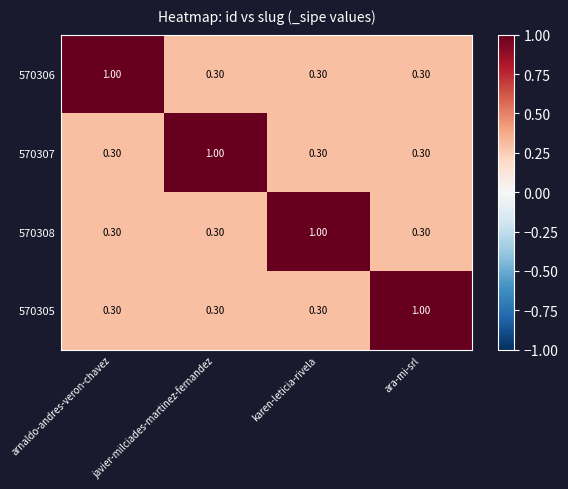

At how many categories does at least one series exceed 0?

4